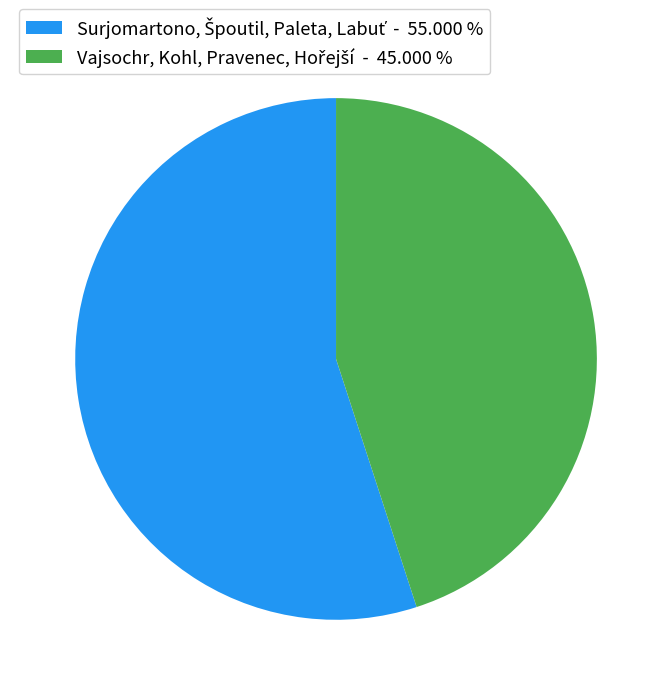

Is there a majority slice in this chart?

Yes